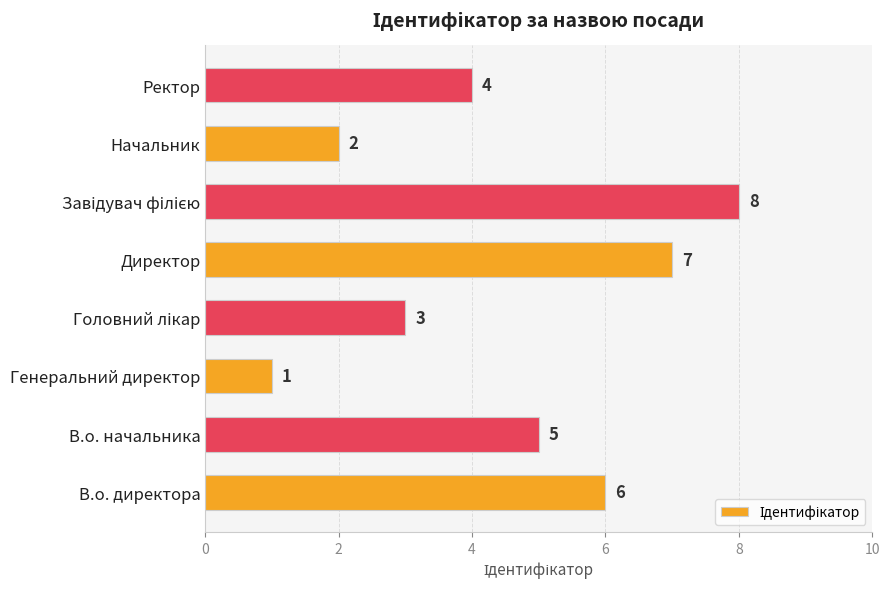

What is the sum of all values?

36